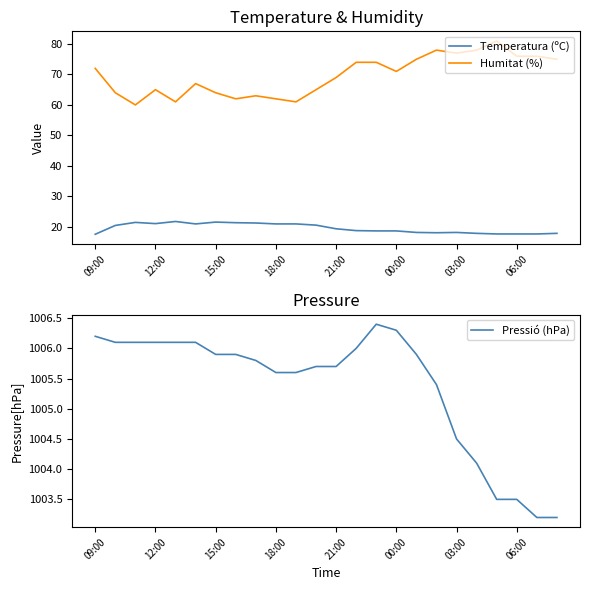

List the series in order of their peak value, highest first.

Pressió (hPa), Humitat (%), Temperatura (ºC)